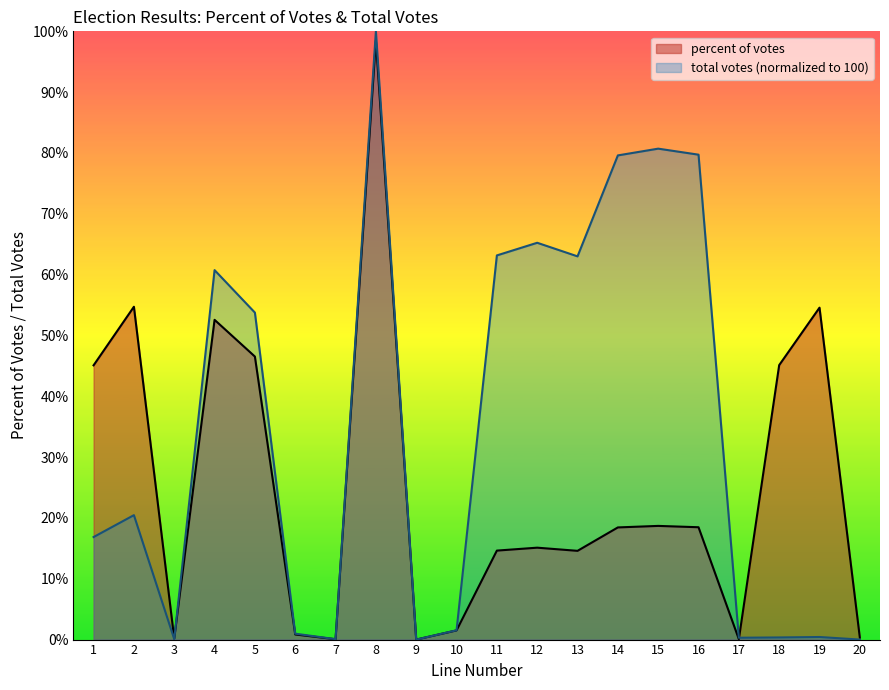

Is the value of total votes at 13 greater than the value of percent of votes at 17?

Yes